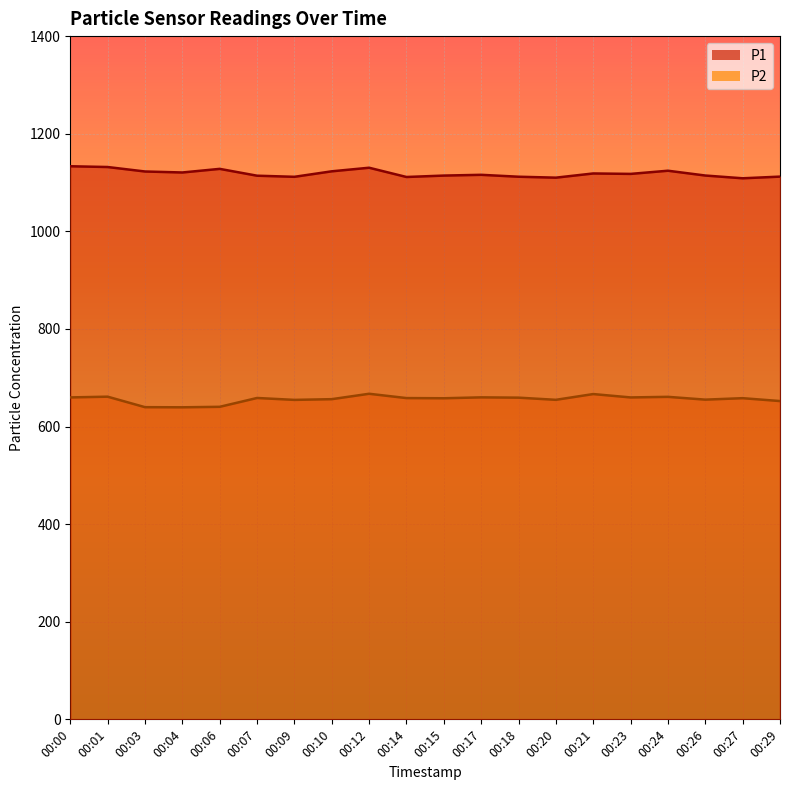

What is the sum of all P1 values?

22373.9